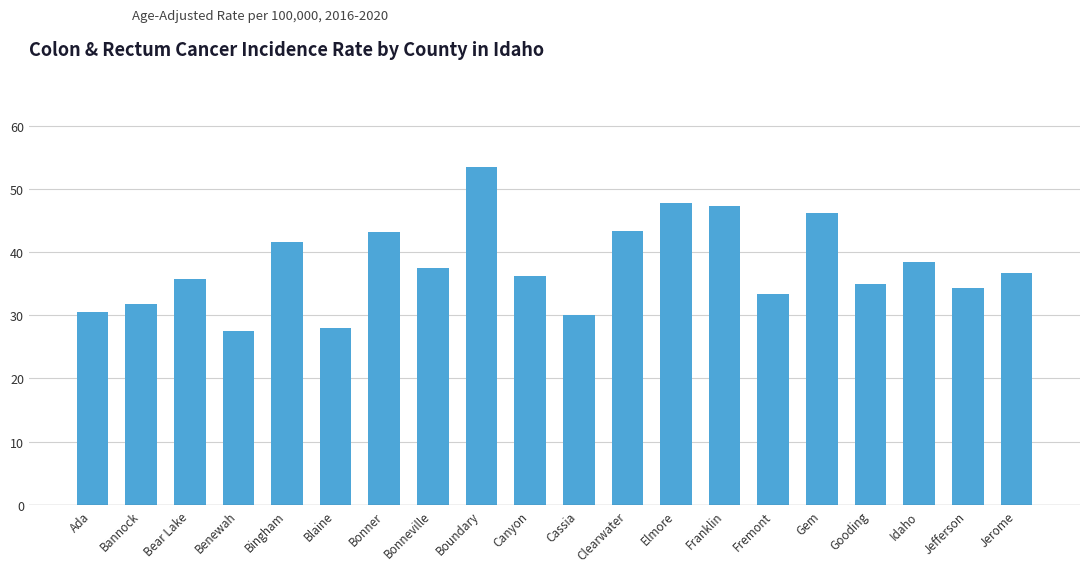

How many categories are shown in the chart?

20